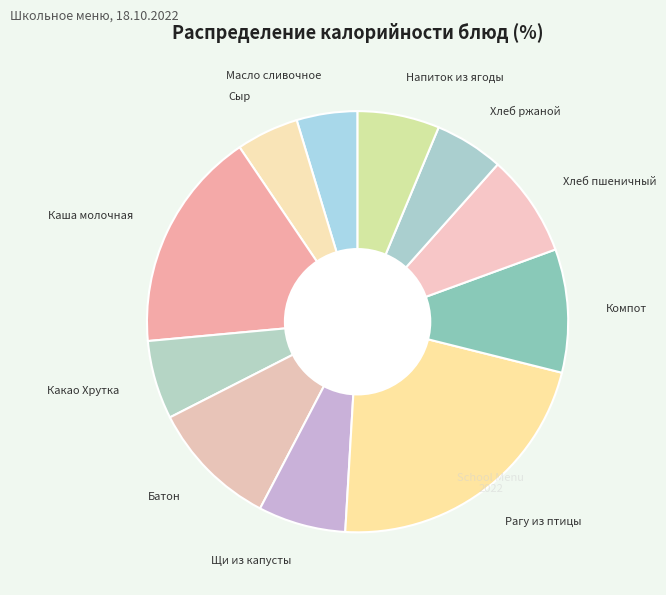

Do Каша молочная and Хлеб ржаной together represent more than half of the pie?

No